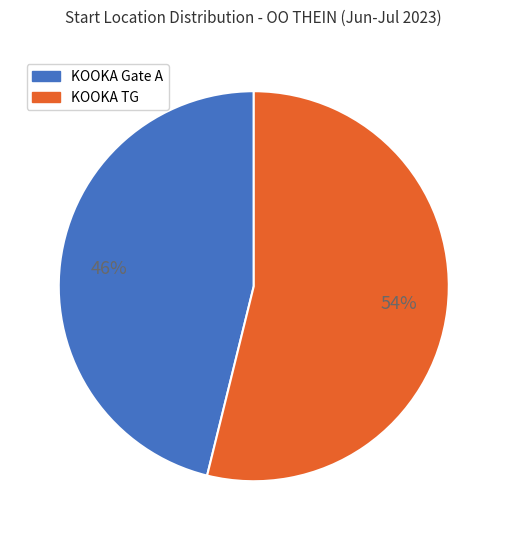

The KOOKA Gate A slice represents 46% of the pie. True or false?

True